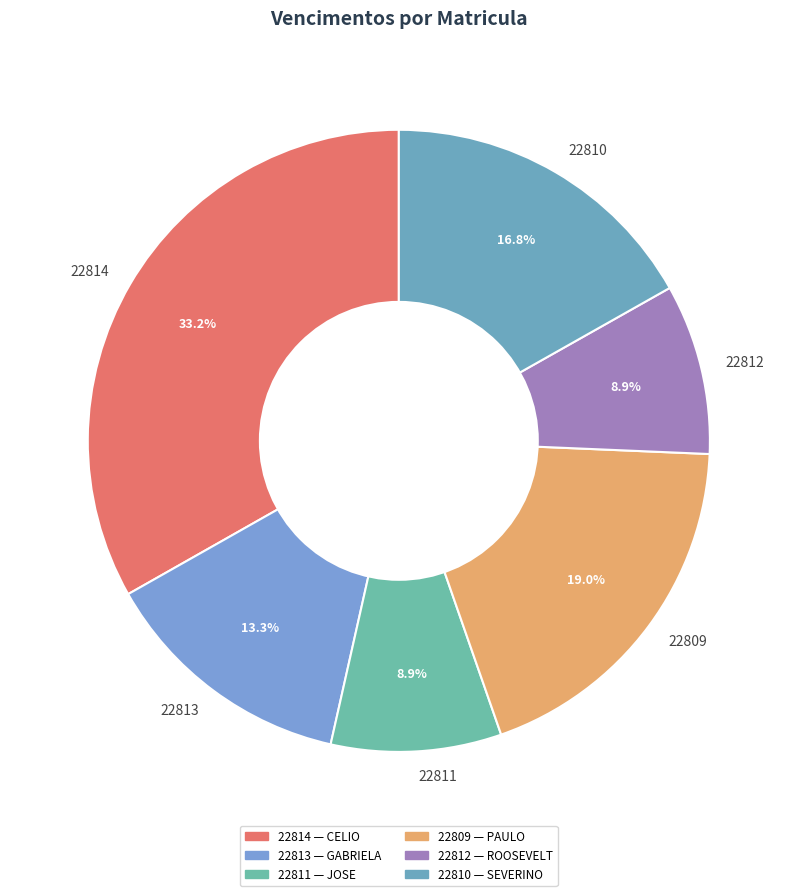

What is the largest slice in the pie chart?

22814